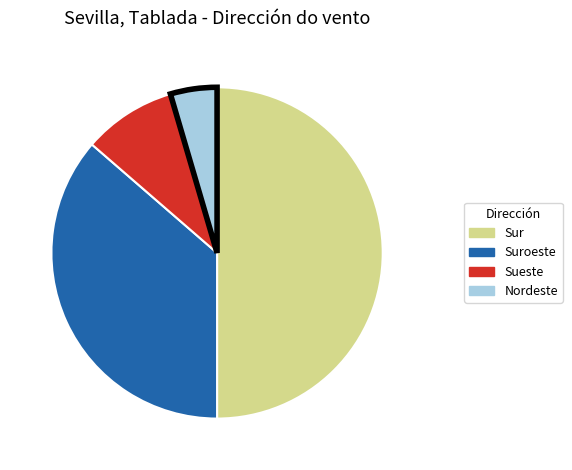

Count the number of slices in the pie.

4